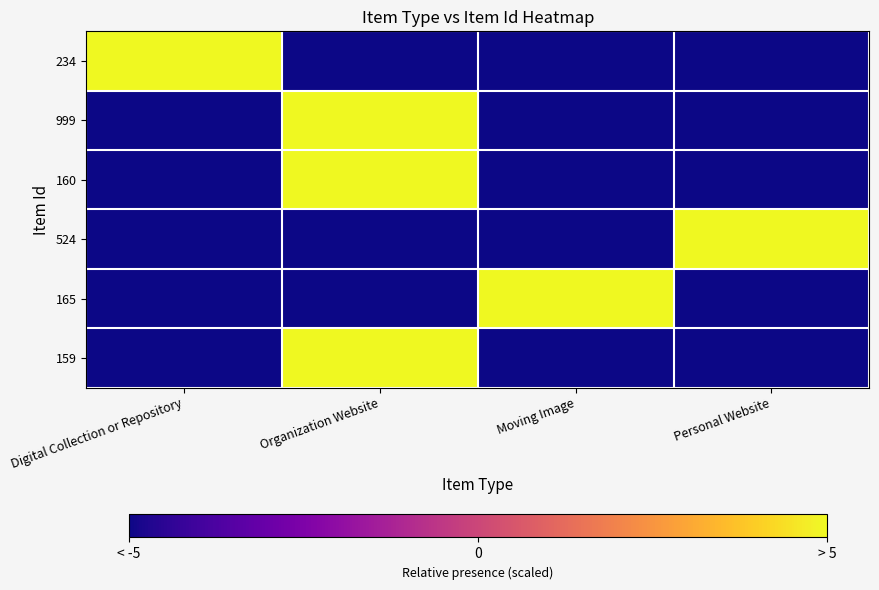

Which has a higher value, Organization Website or Moving Image?

Organization Website